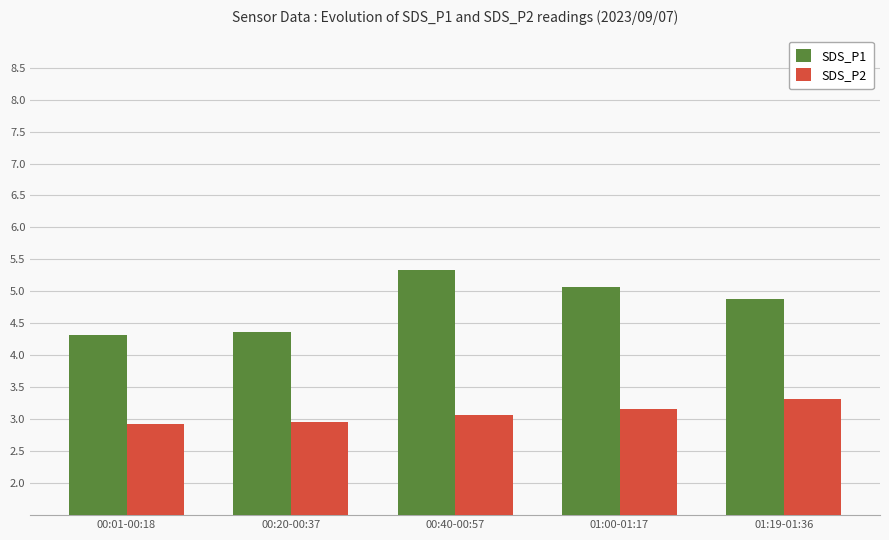

True or false: SDS_P1 has a value of 5.1 at 01:00-01:17.

True